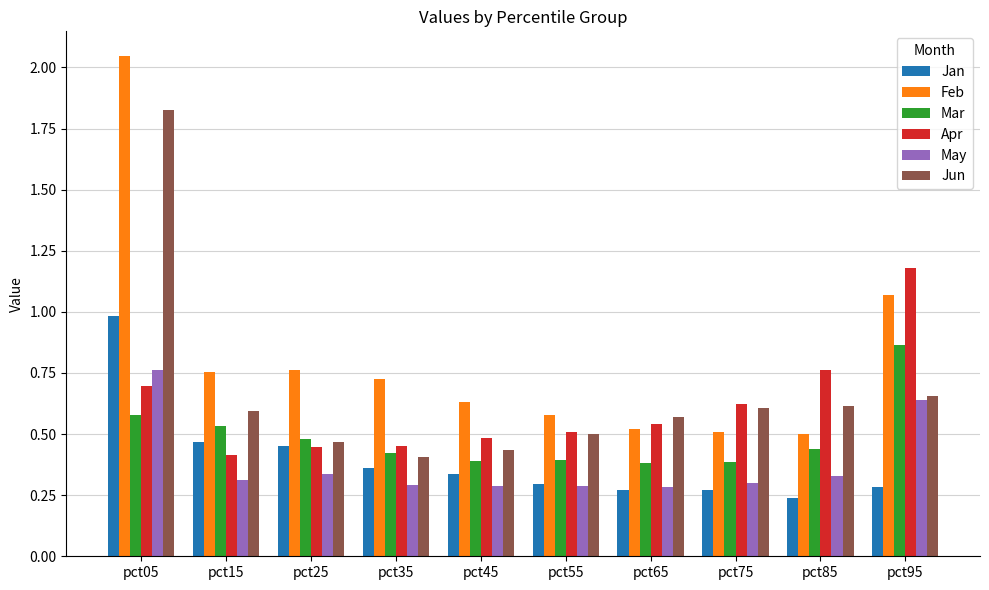

Is it true that Apr equals 0.5 at pct45?

True